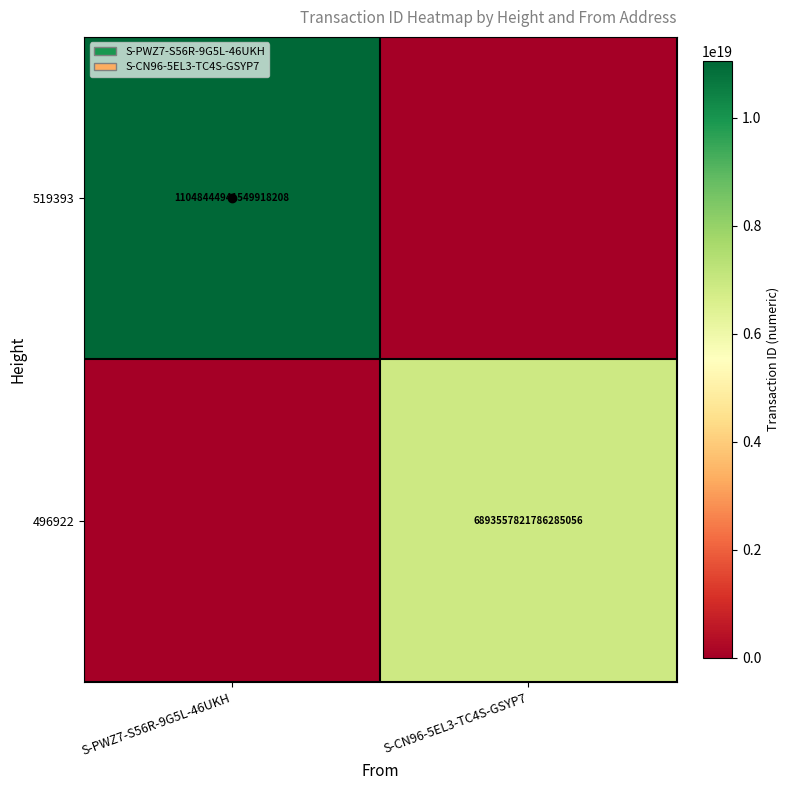

The 519393 series shows 11048444941549918208 at S-PWZ7-S56R-9G5L-46UKH. True or false?

True